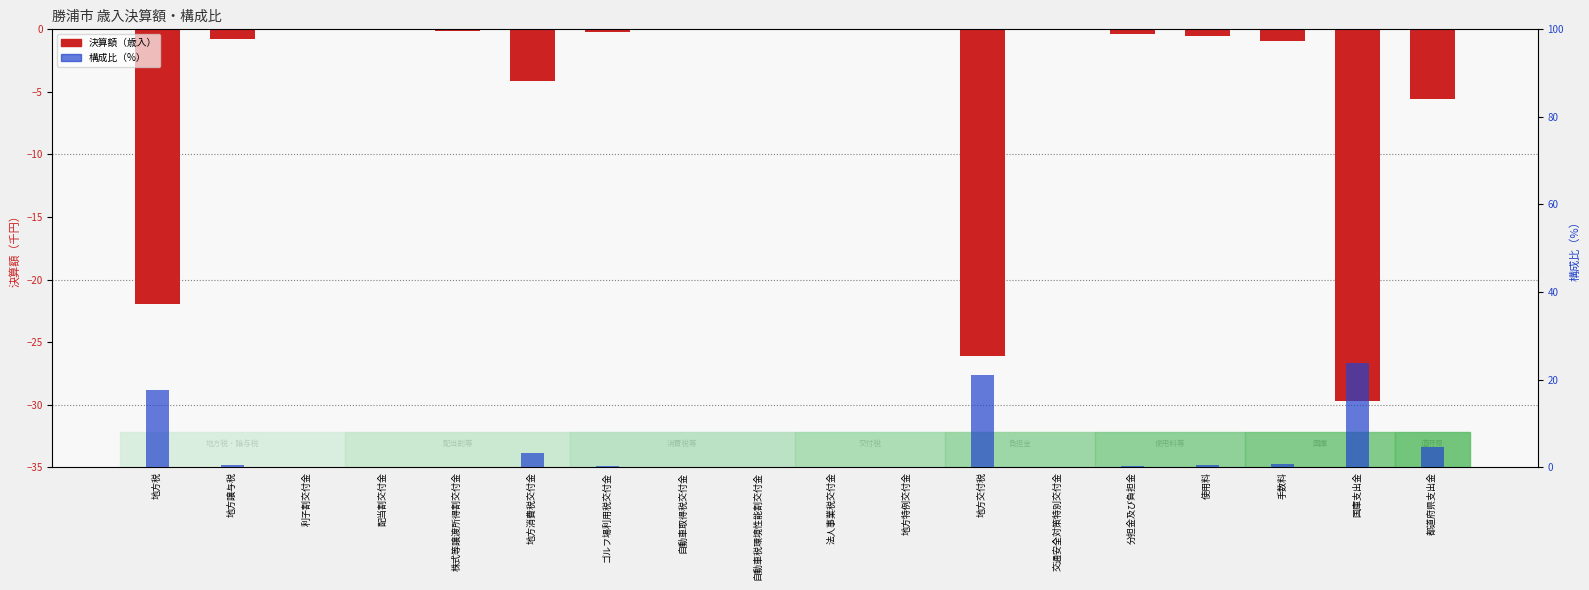

What is the label of the 5th bar from the left?

株式等譲渡所得割交付金